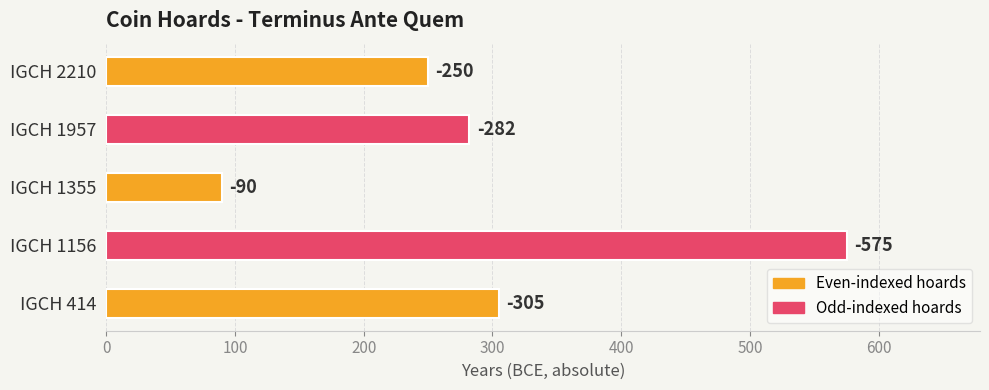

What is the difference between the second highest and second lowest values?

55